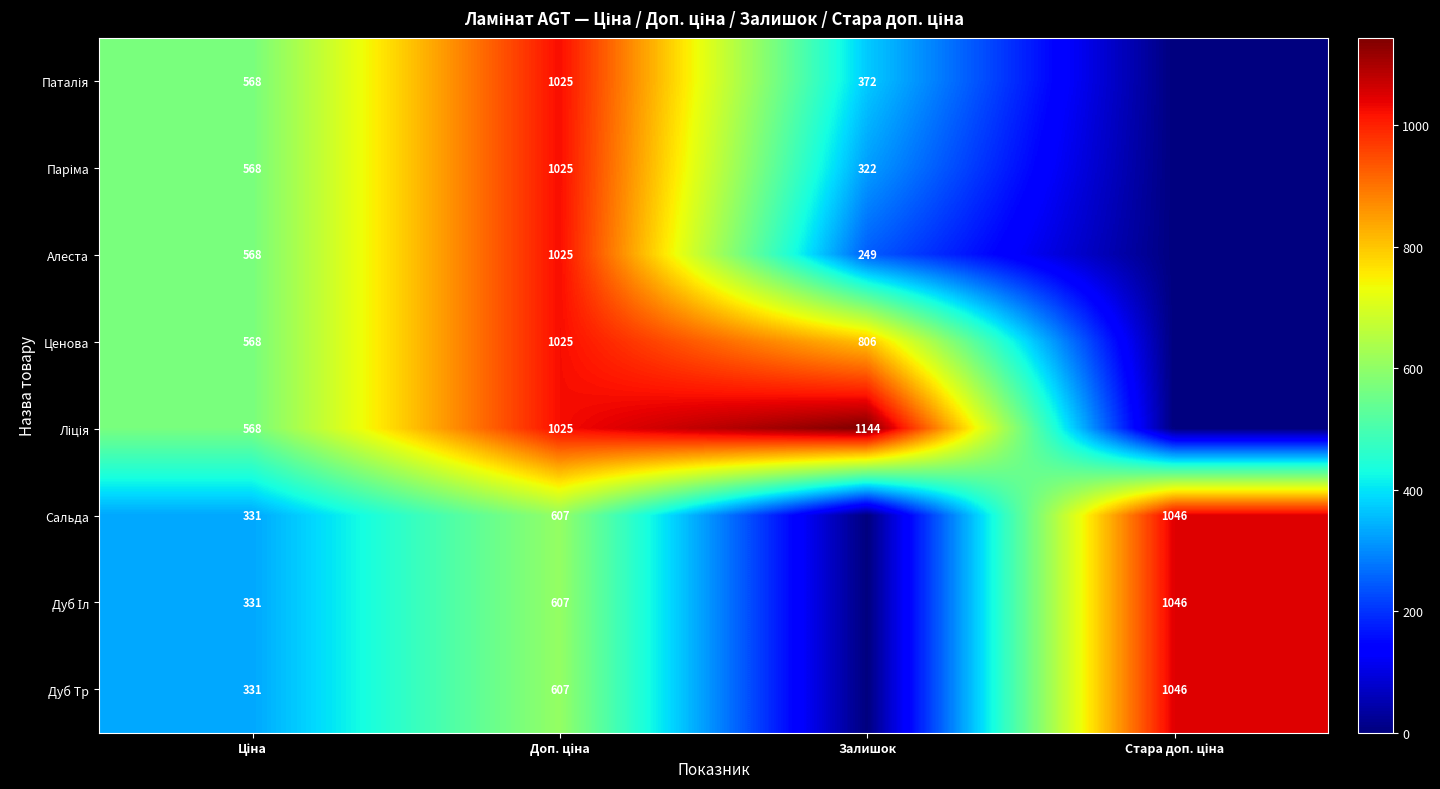

What is the difference between the maximum and minimum values in the Дуб Іл series?

1046.4